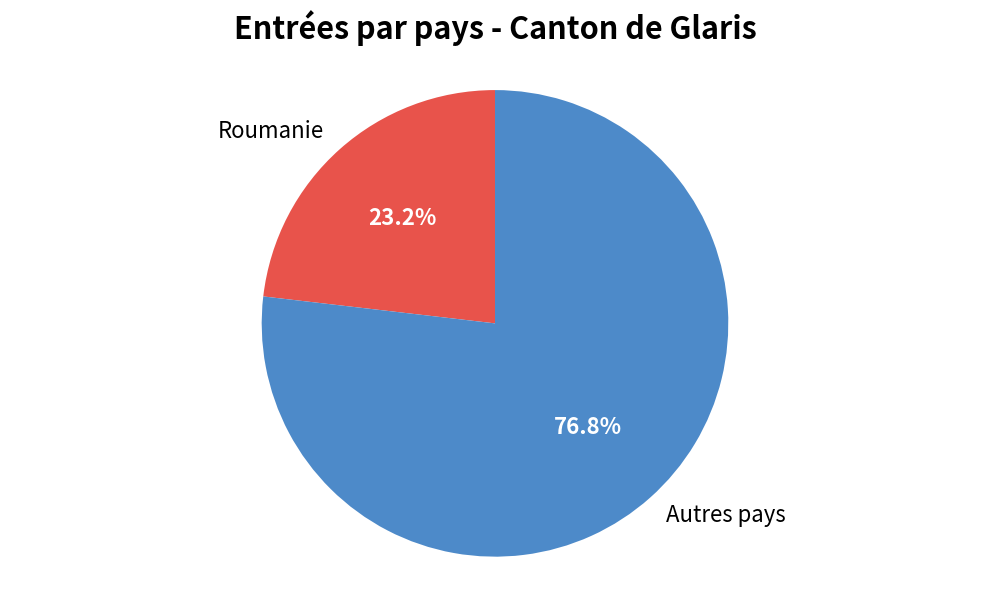

Approximately how many times larger is the value at Autres pays compared to Roumanie?

3.3